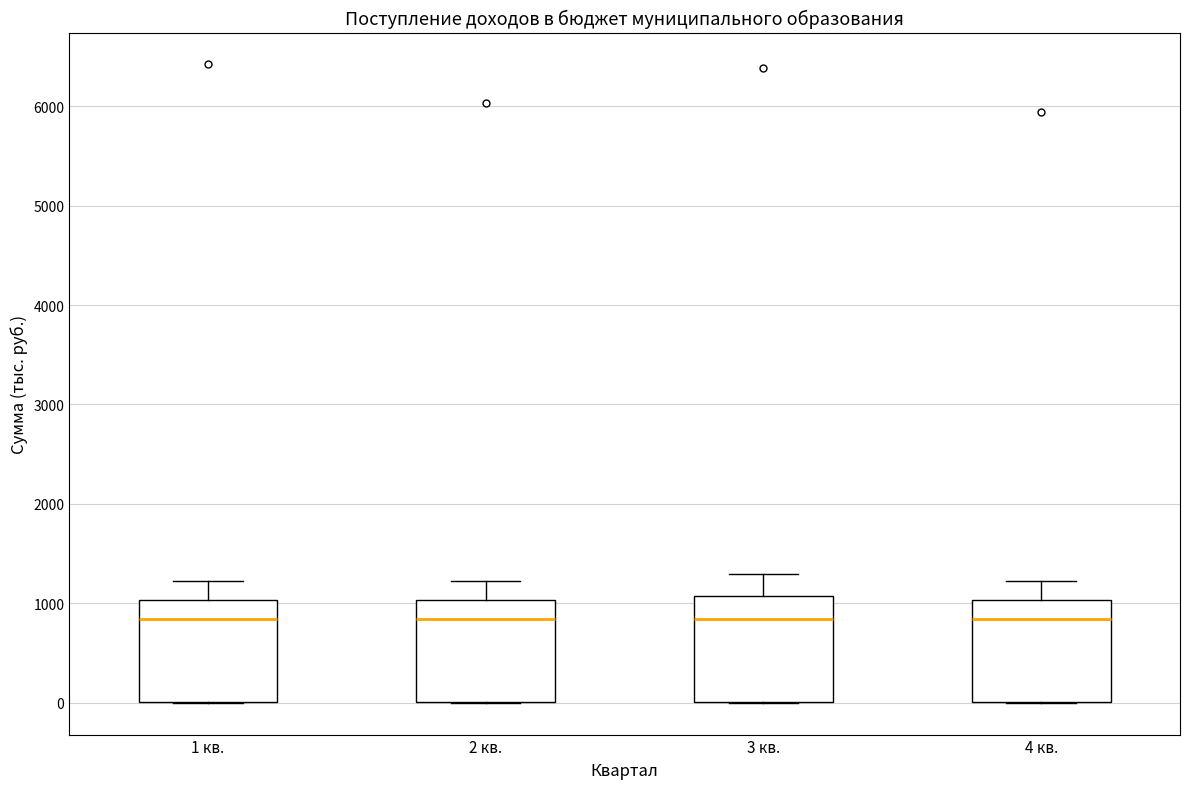

Reading left to right, transcribe this box plot: for each box, give where its median line is, the range the box spans, and where its two whiskers end, as read against the y-axis. The values are not printed on the chart, so give them approximately, as read against the axis.

1 кв.: median 800, box 0 to 1000, whiskers 0 to 1200
2 кв.: median 800, box 0 to 1000, whiskers 0 to 1200
3 кв.: median 800, box 0 to 1100, whiskers 0 to 1300
4 кв.: median 800, box 0 to 1000, whiskers 0 to 1200